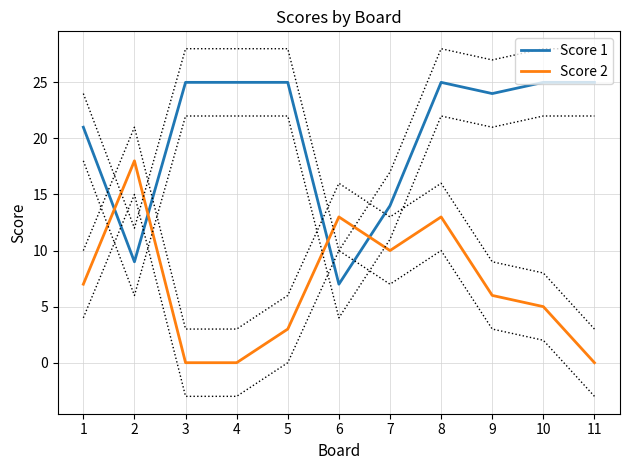

How many times do Score 1 and Score 2 cross each other?

4